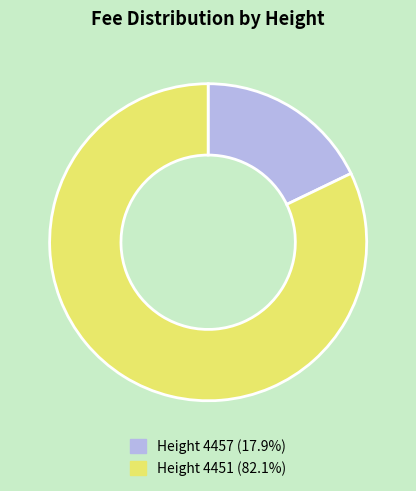

Is there a majority slice in this chart?

Yes